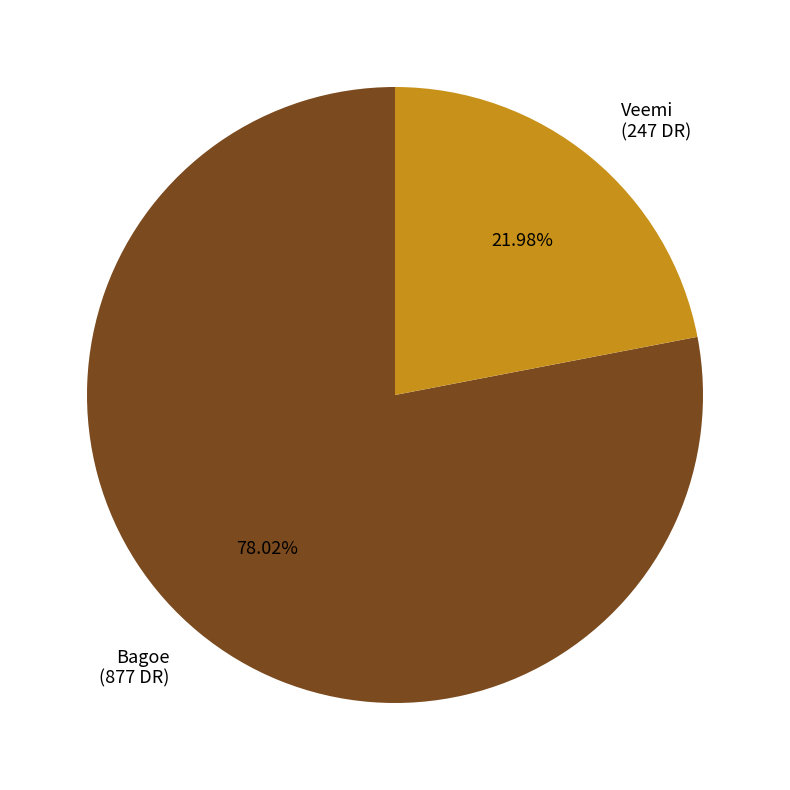

What is the total percentage of Veemi and Bagoe?

100.0%